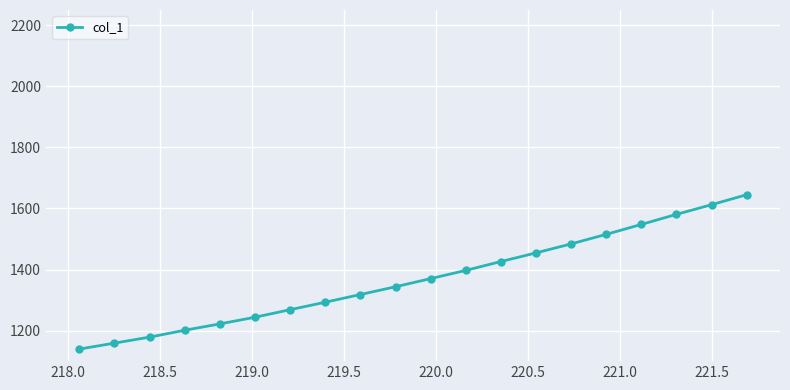

Count the number of values greater than 1370.

10